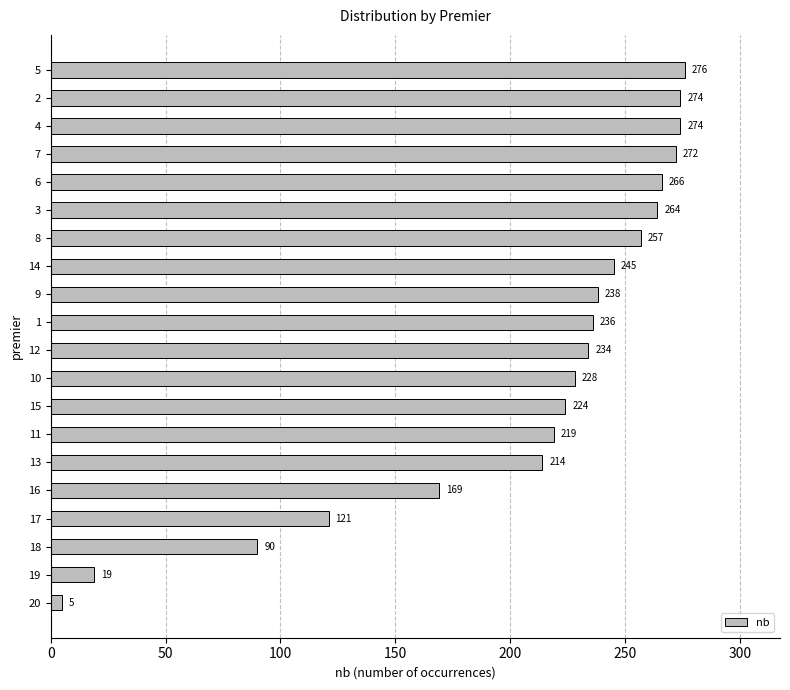

What is the change in value from 7 to 15?

-48